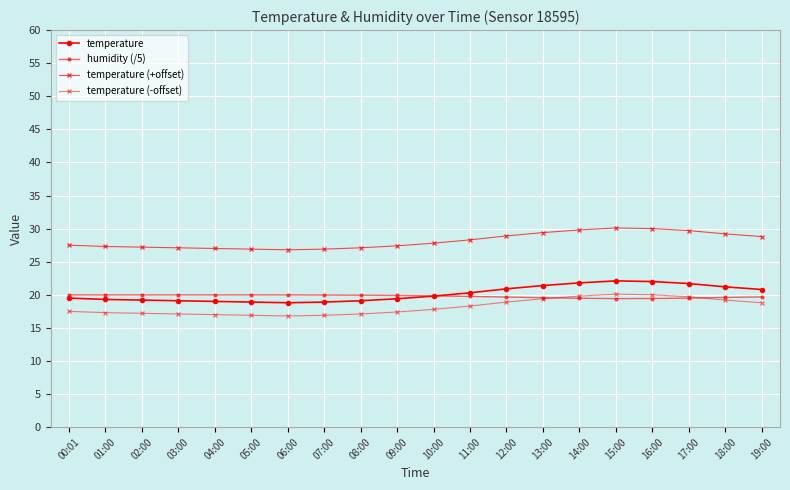

True or false: temperature (-offset) has more than 1 points higher than both neighbors.

False